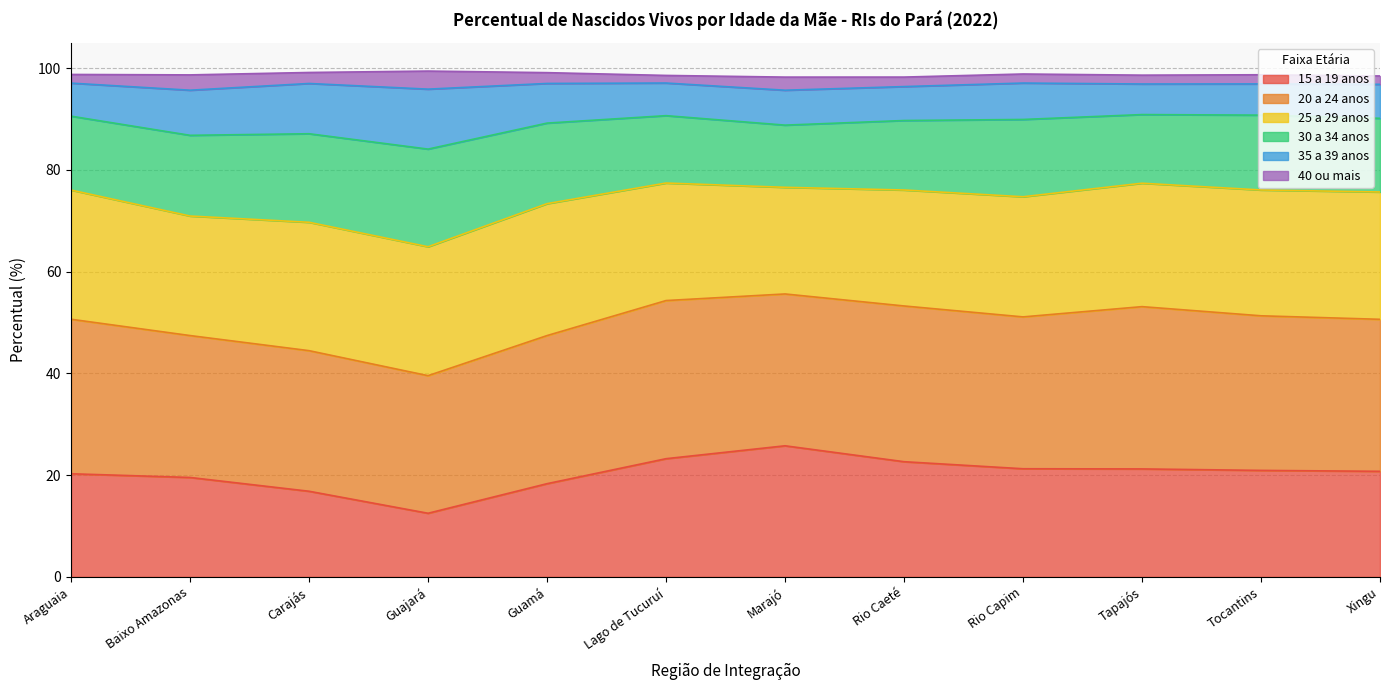

Does the chart have visible grid lines?

Yes